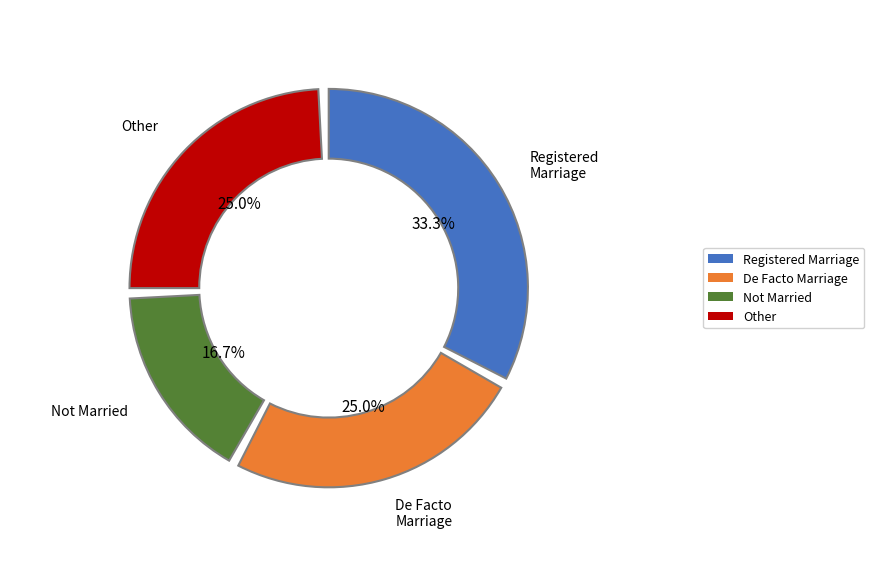

Rank the categories by value from highest to lowest.

Married in a registered marriage, Married in a de facto marriage, Total (other), Not married